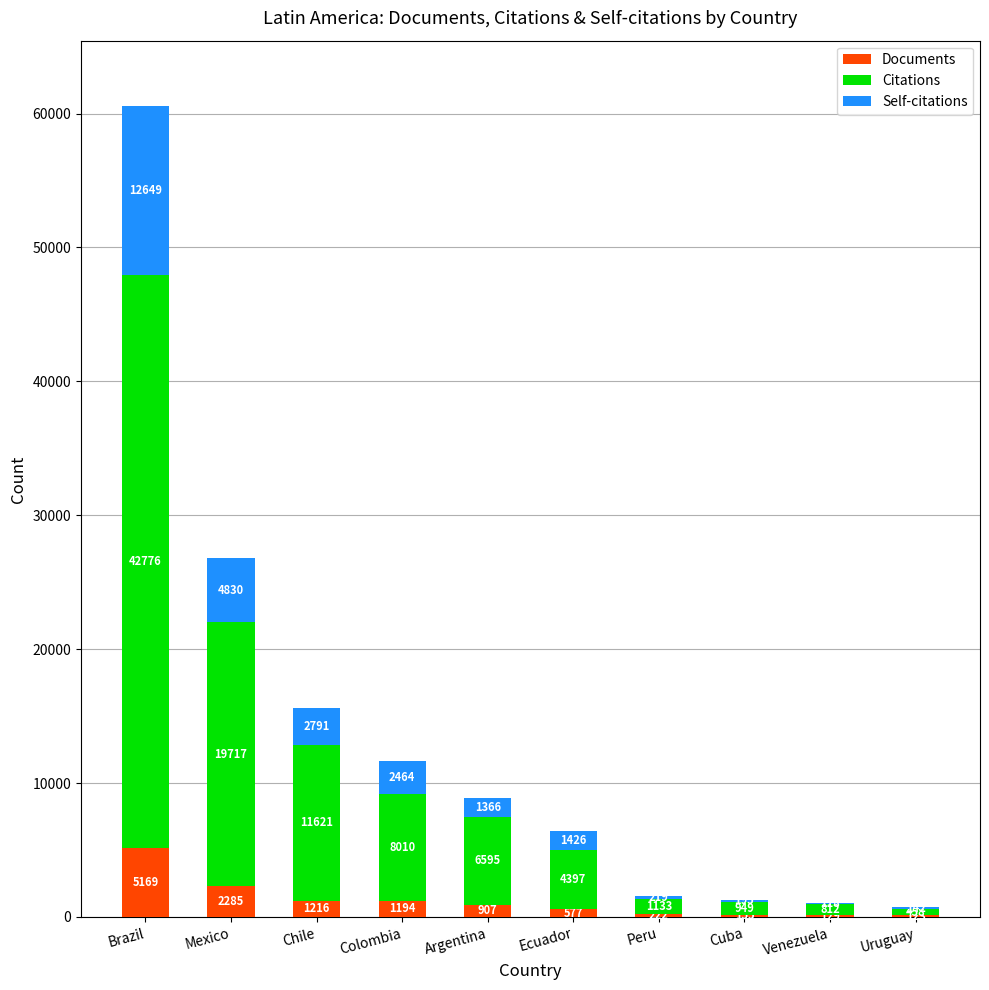

What is the total value across all series at Venezuela?

1059